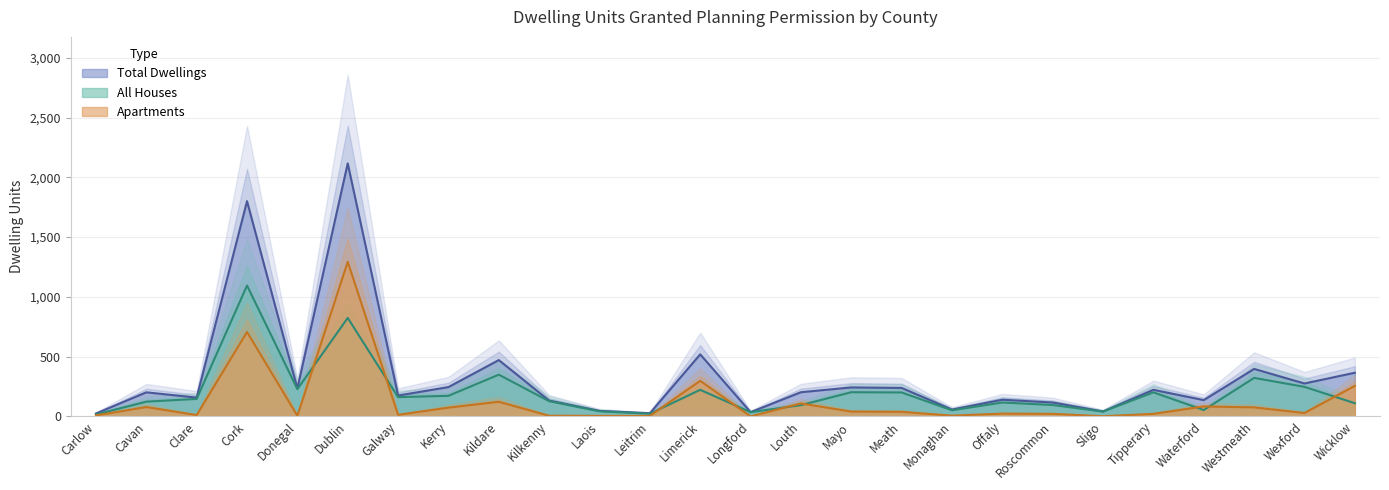

How many interior local peaks does the Apartments series have?

8